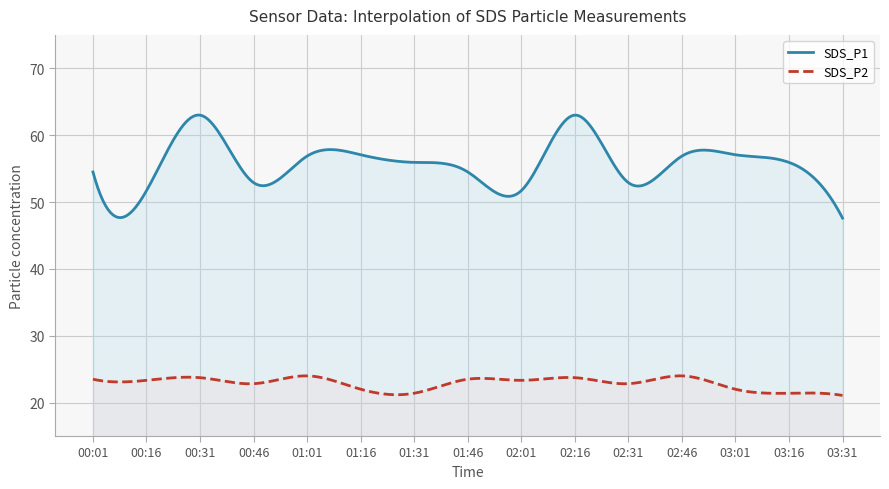

How many lines are shown in the chart?

2